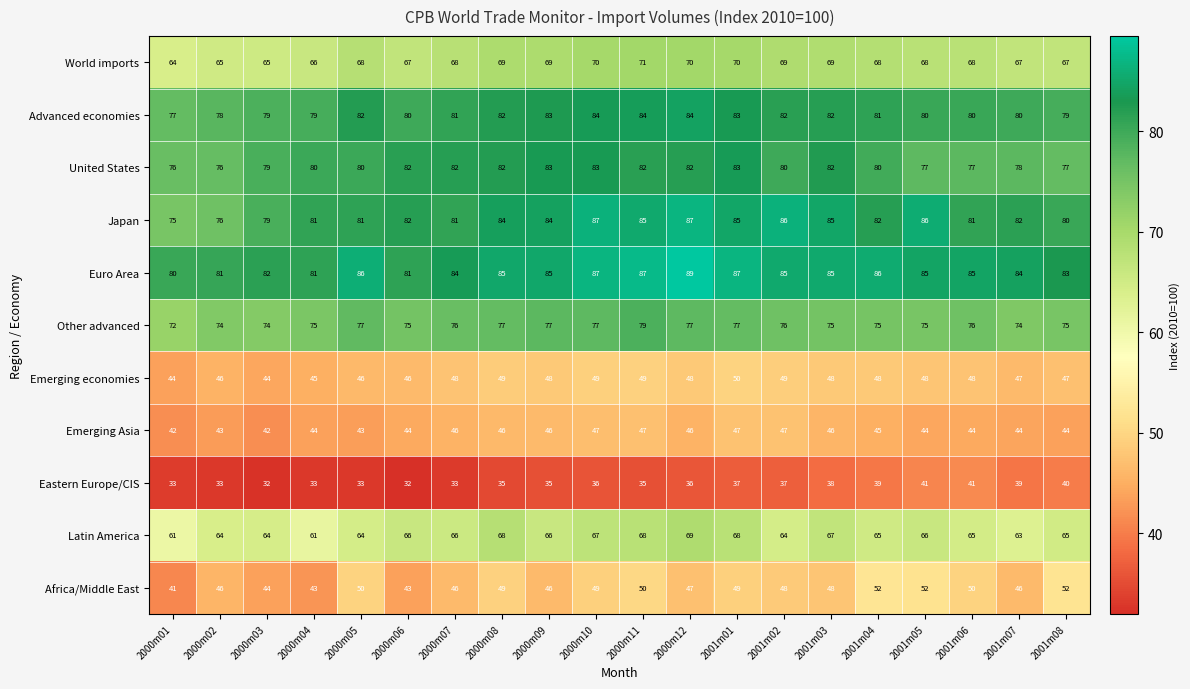

Between 2000m05 and 2001m04, which series saw the biggest shift?

Eastern Europe/CIS